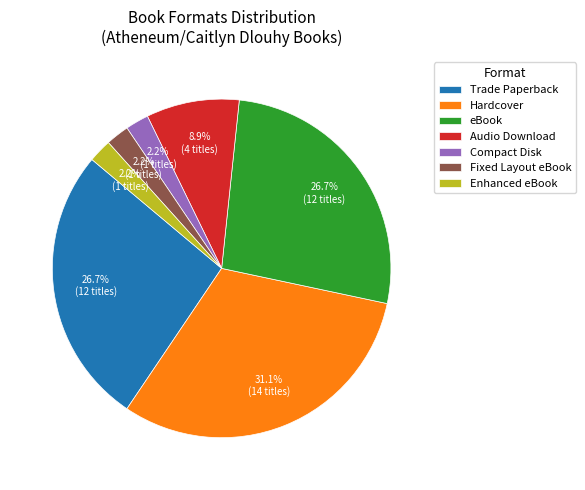

Is there any slice that represents more than half of the pie?

No